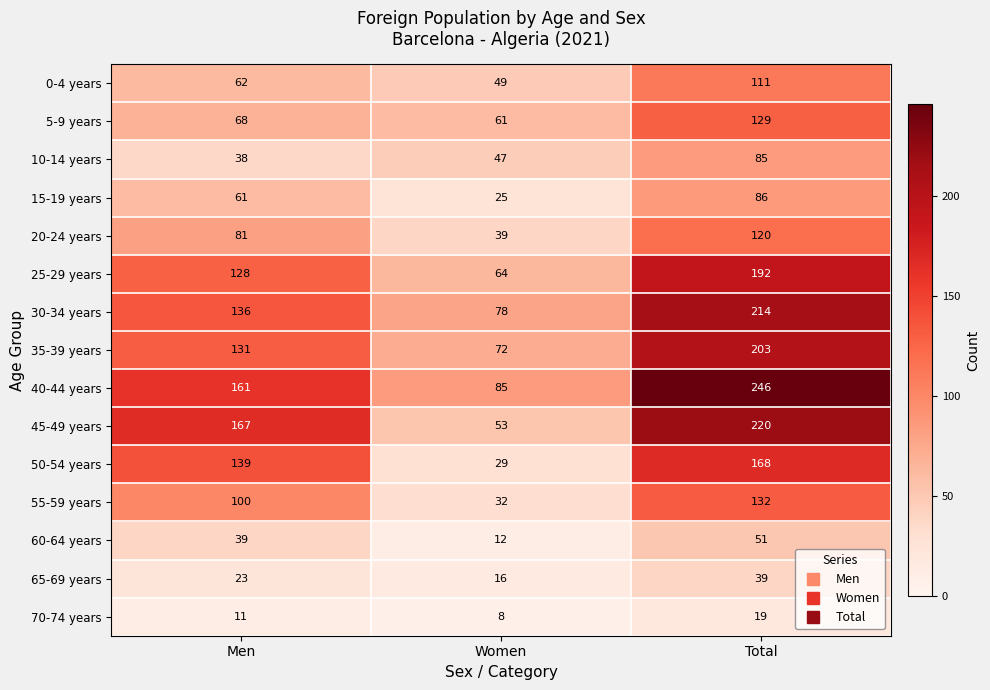

Which category has the highest value across all series?

Total